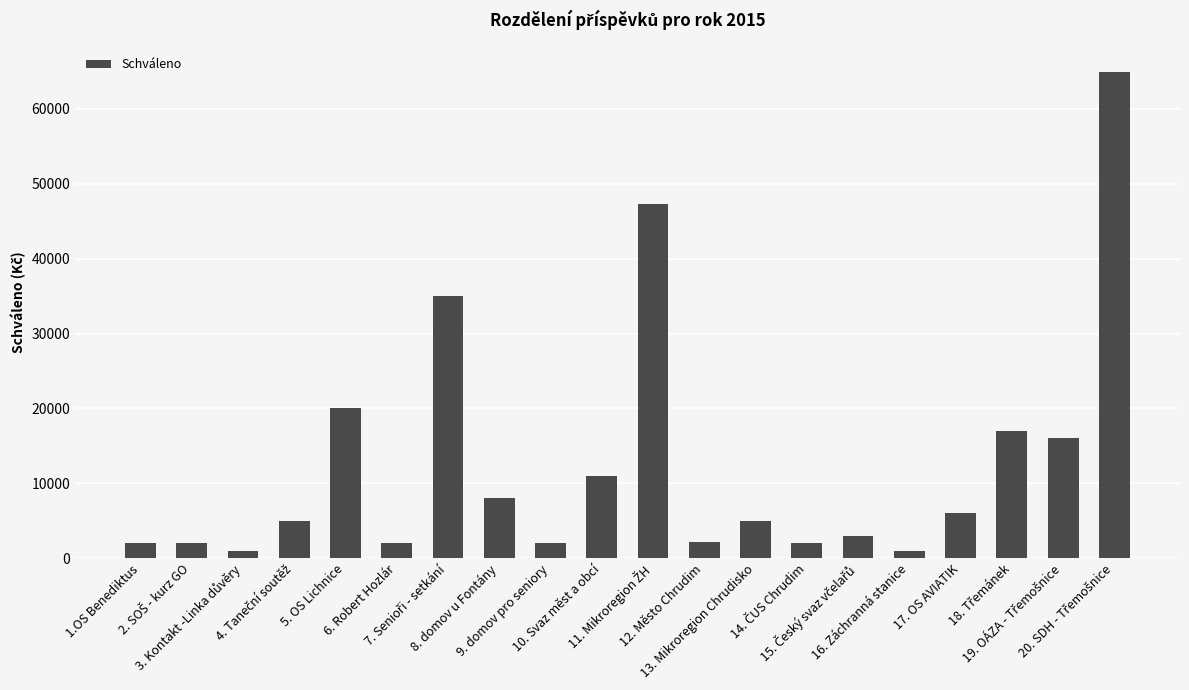

What is the difference between the second highest and minimum values?

46355